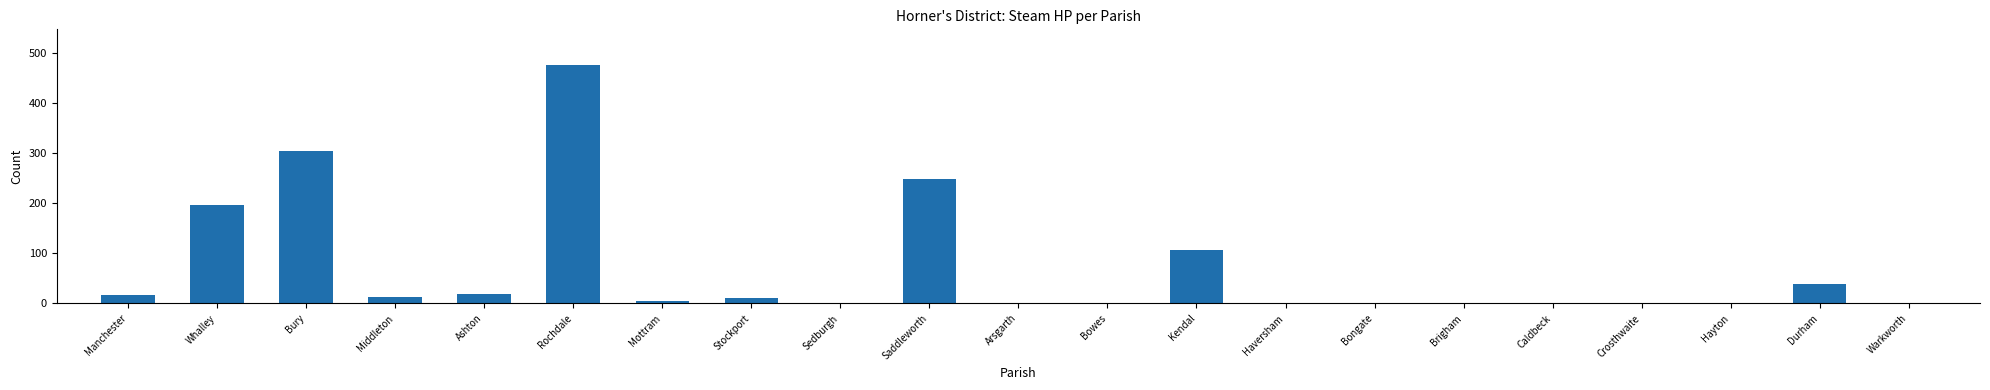

Which has a higher value, Mottram or Rochdale?

Rochdale